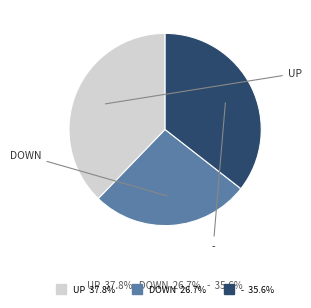

Is there a majority slice in this chart?

No